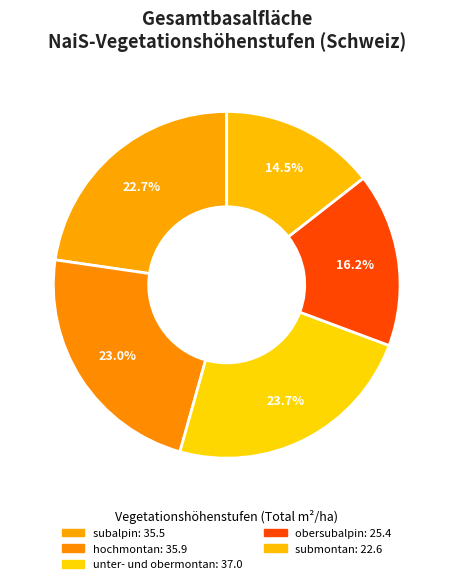

How many segments does this pie chart have?

5